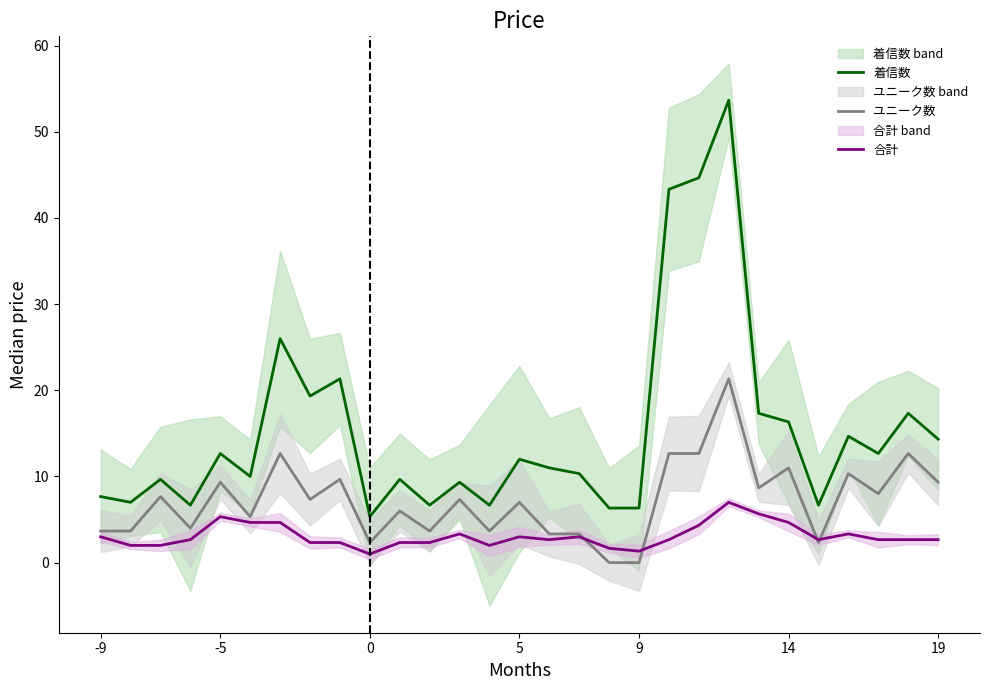

What is the value of the 合計 point at the 19th from the left?

1.3